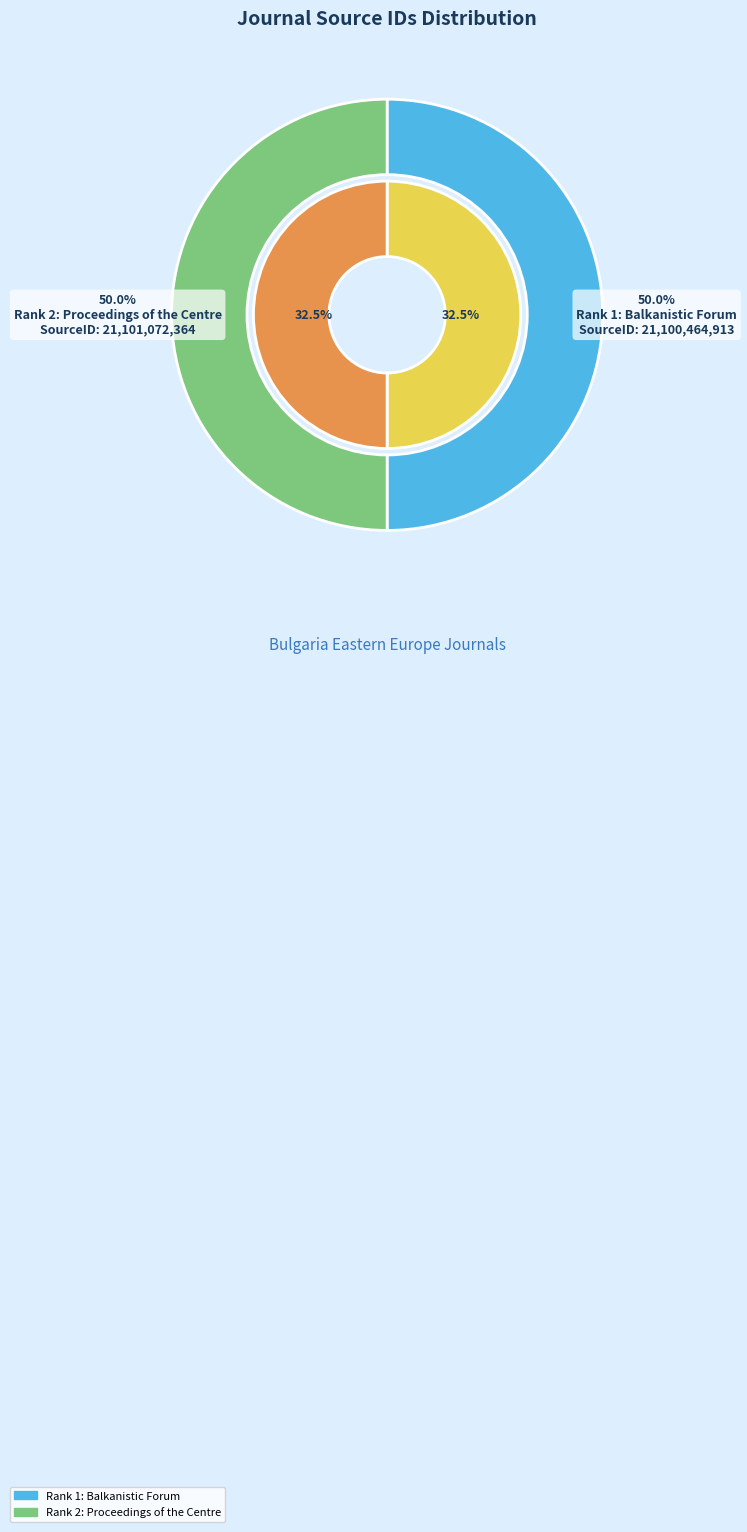

Is there any slice that represents more than half of the pie?

Yes